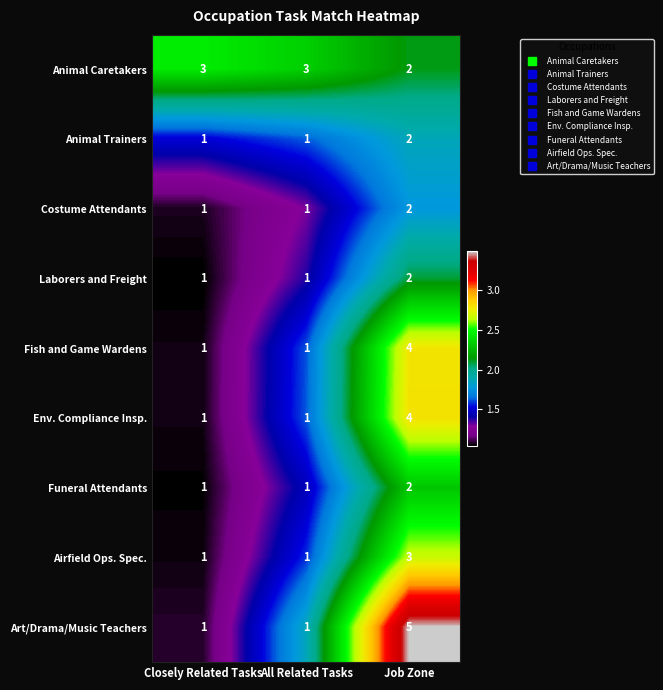

How many categories are shown in the chart?

3